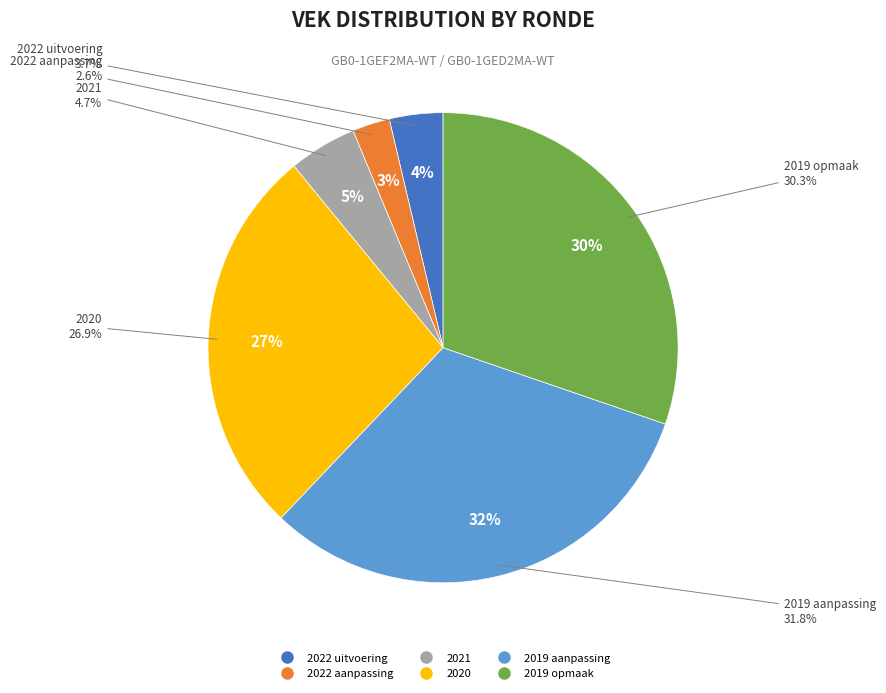

Which slice is the smallest?

2022 aanpassing